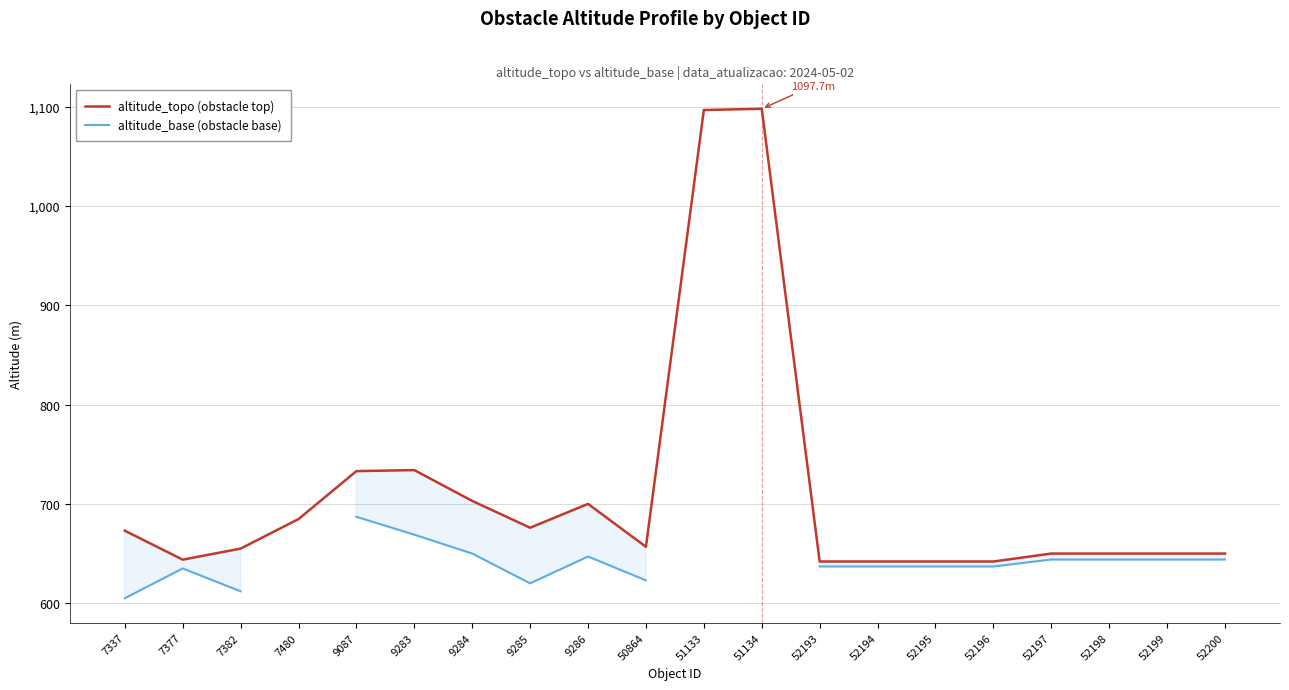

Which series has the largest total across all categories?

altitude_topo (obstacle top)